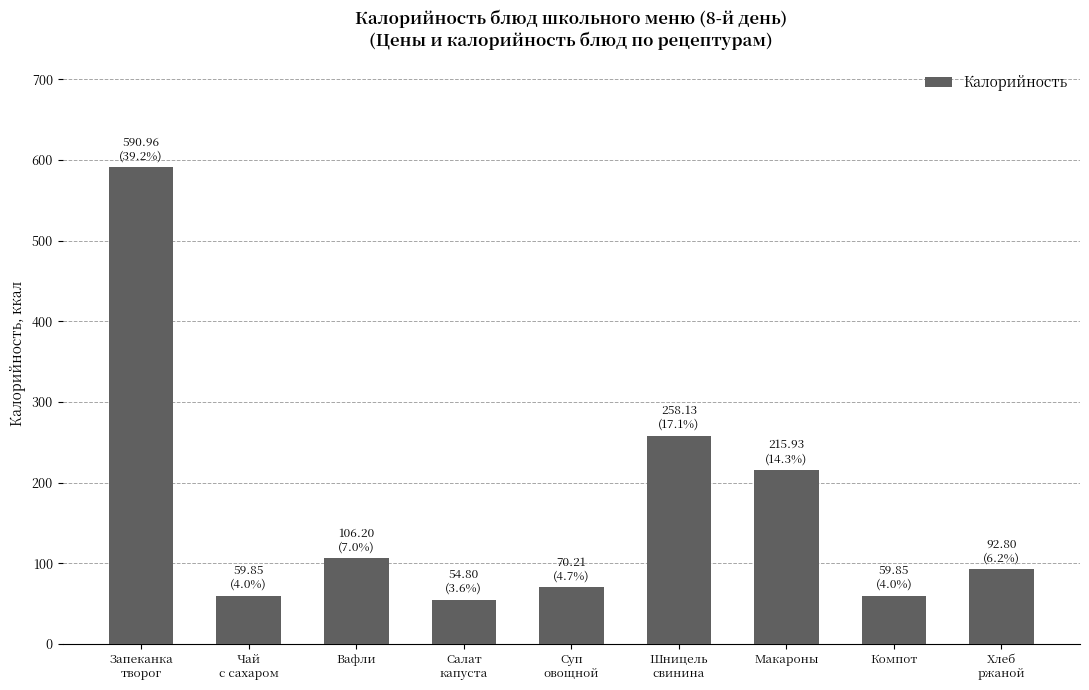

What is the ratio of the value at Запеканка
творог to the value at Хлеб
ржаной?

6.4